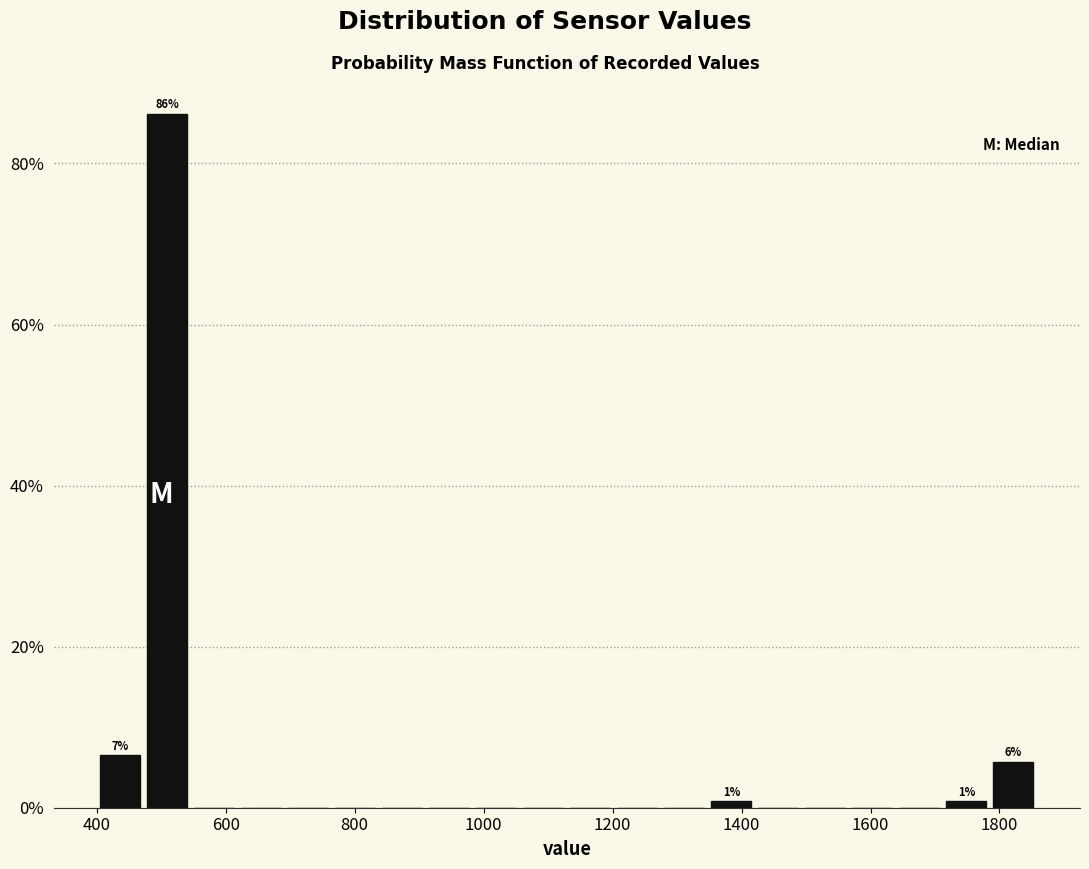

Around what value on the x-axis is the tallest bar? Give the approximate position of its centre, as read against the axis.

500